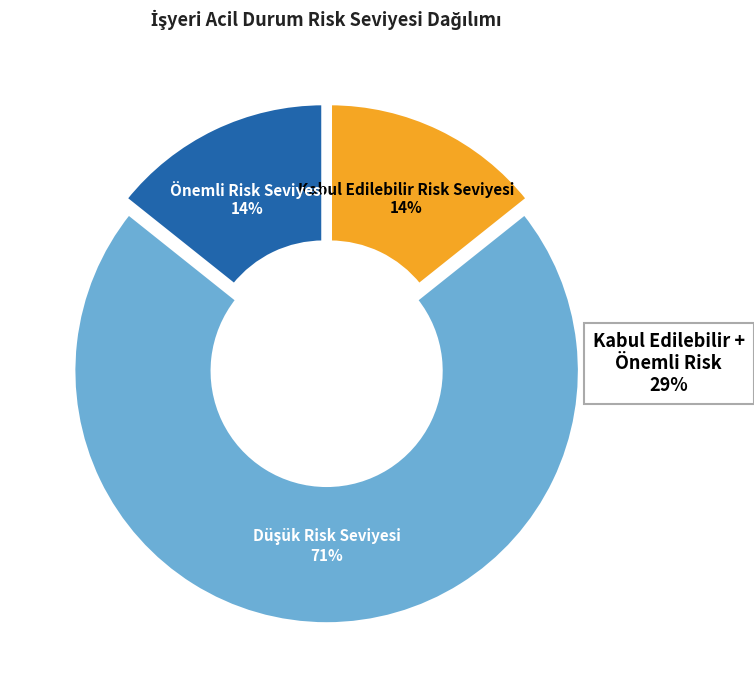

Rank the categories by value from highest to lowest.

Düşük Risk Seviyesi, Kabul Edilebilir Risk Seviyesi, Önemli Risk Seviyesi